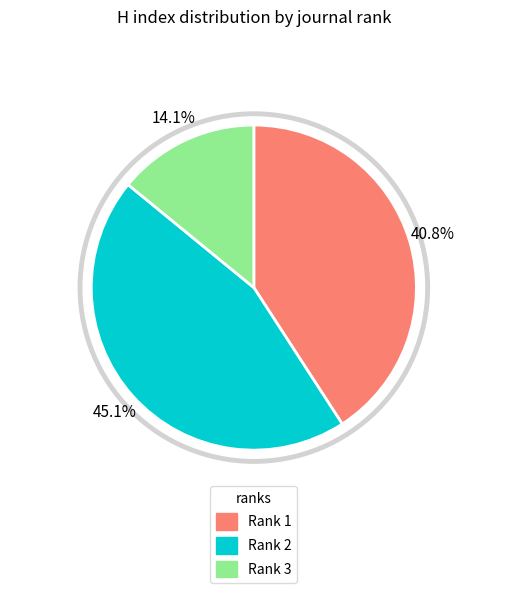

The Rank 1 slice represents 41% of the pie. True or false?

True